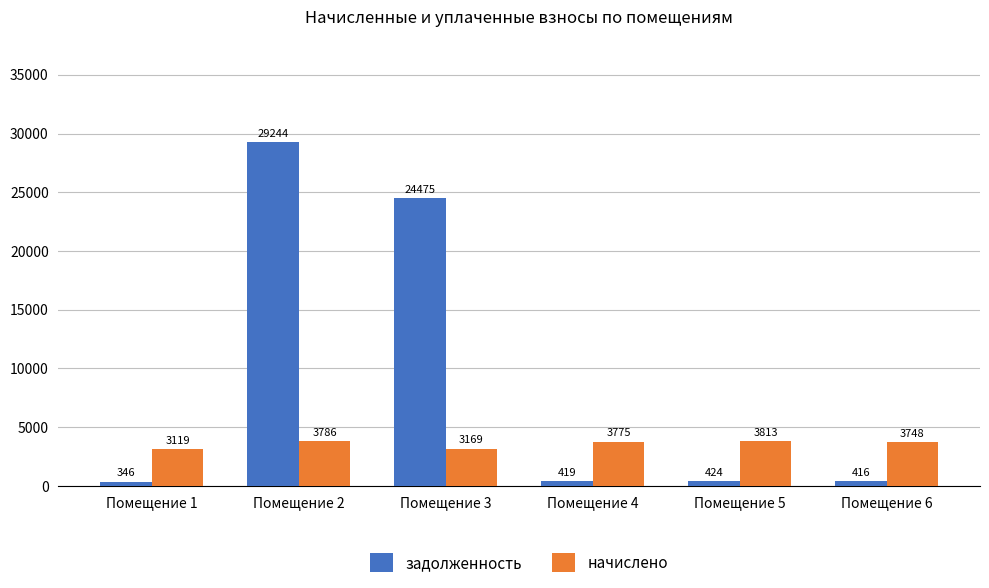

Is it true that начислено equals 4902.7 at Помещение 3?

False